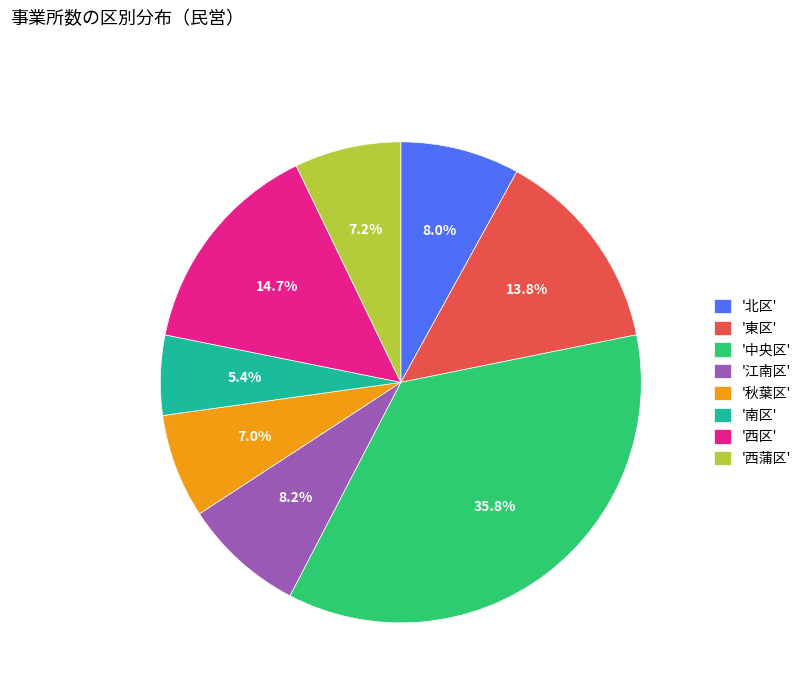

Which category has the smallest portion of the pie?

'南区'